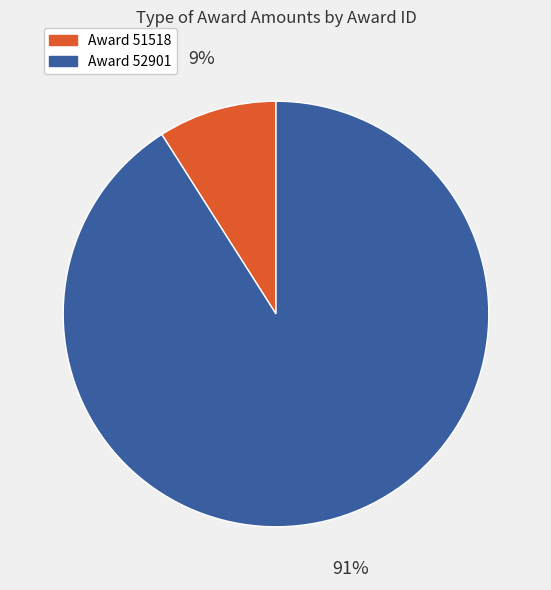

To the nearest percent, what is the average slice percentage?

50%